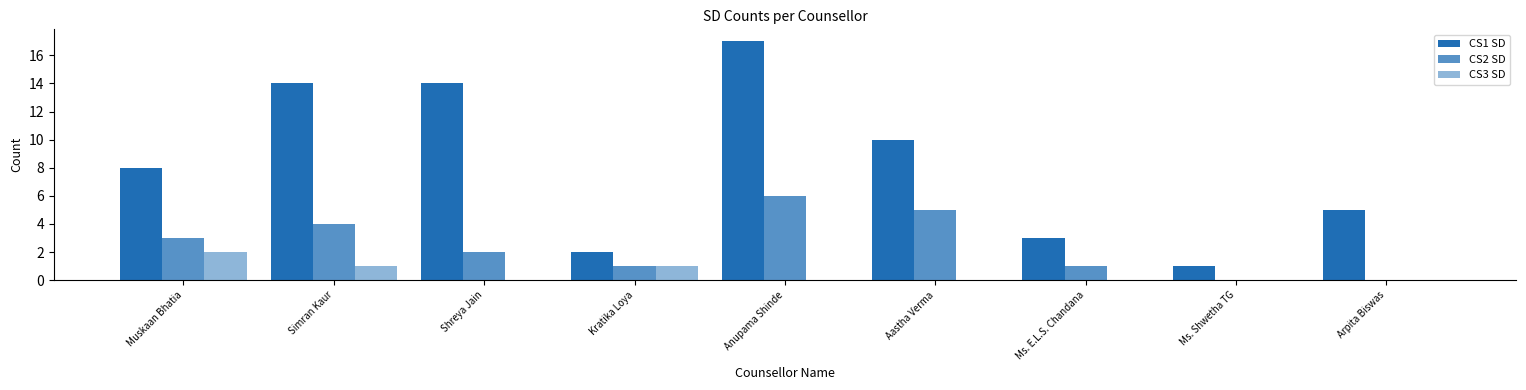

Which has a higher value, Arpita Biswas or Kratika Loya?

Arpita Biswas